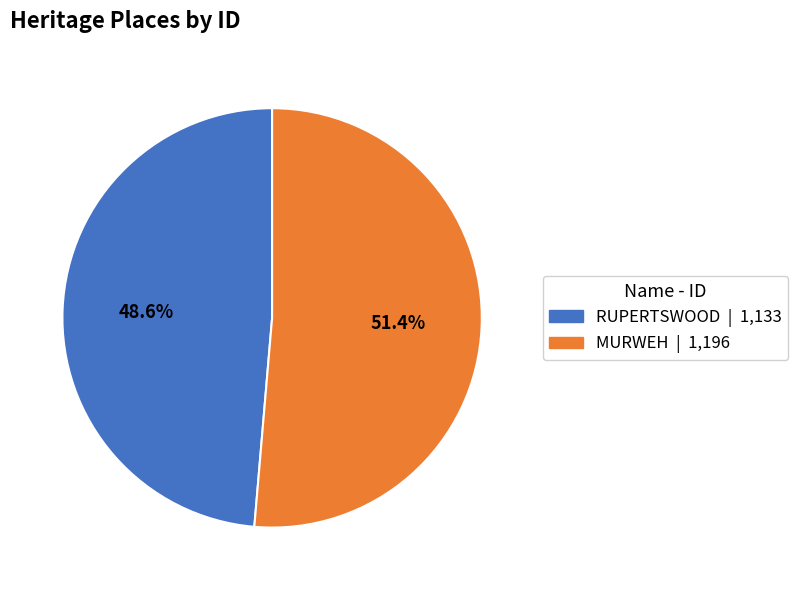

What percentage is the MURWEH slice, to the nearest percent?

51%